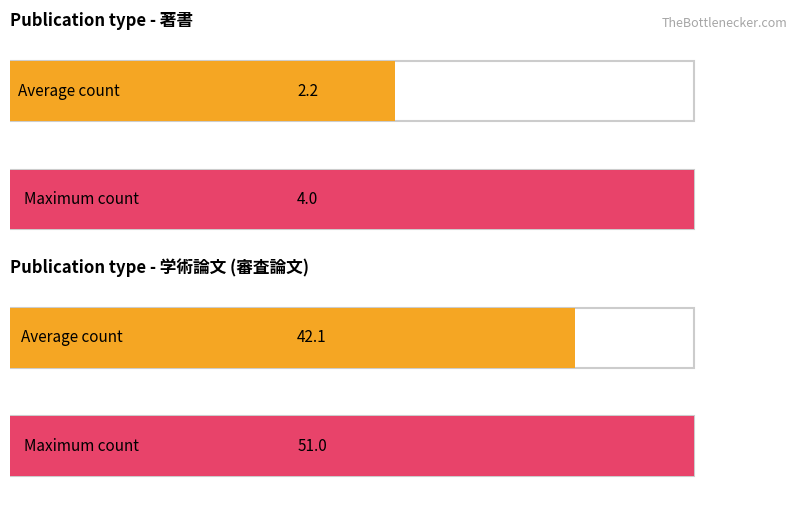

Is it true that 著書 equals 20 at 2012?

False